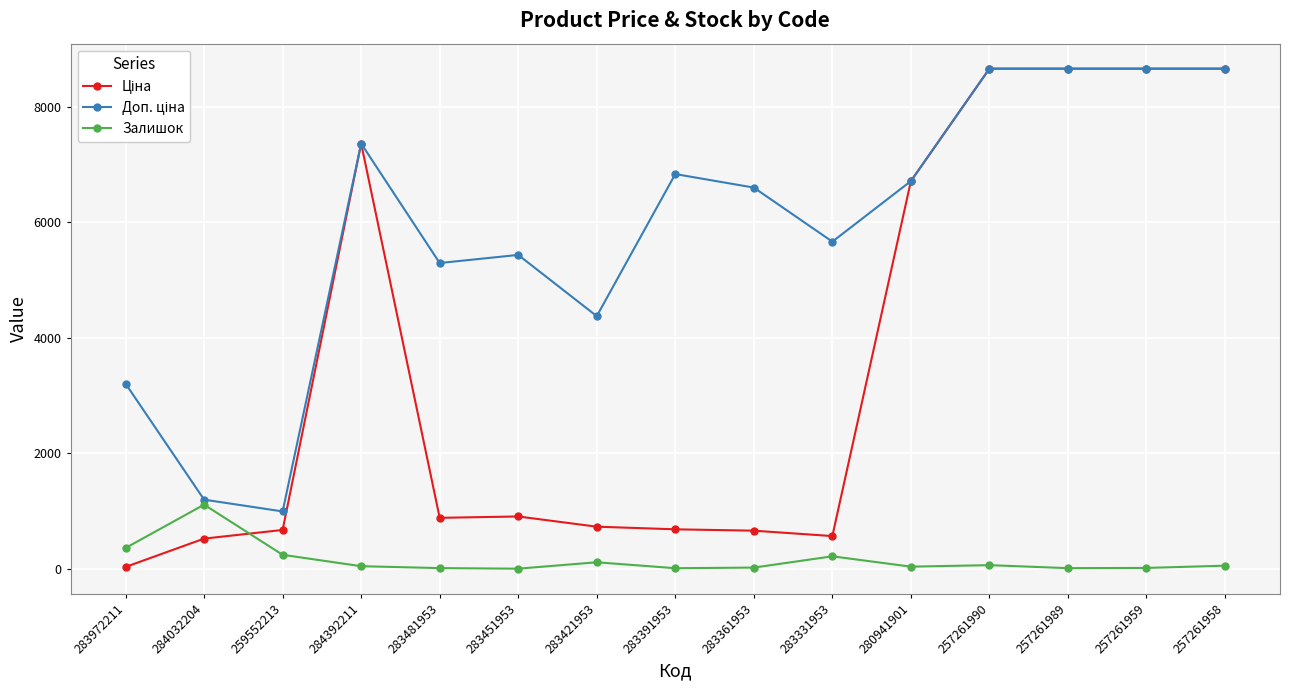

What is the maximum value shown in the chart?

8656.2